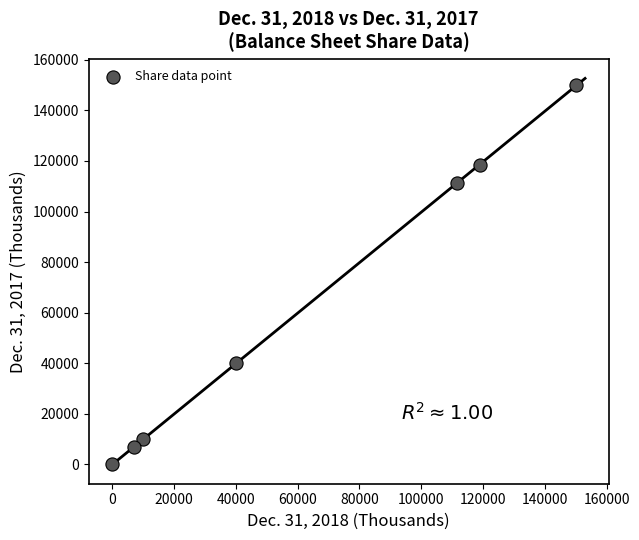

What is the average X value?

62557